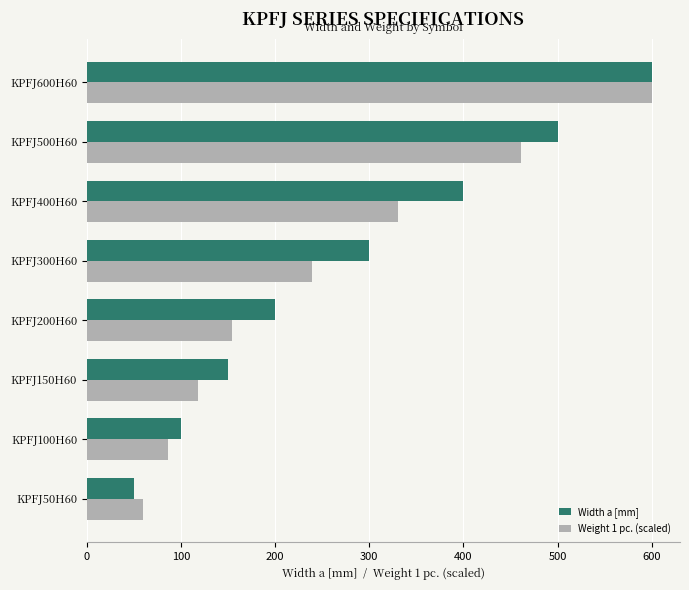

What is the difference between the maximum and minimum values in the Weight 1 pc. (scaled) series?

540.9